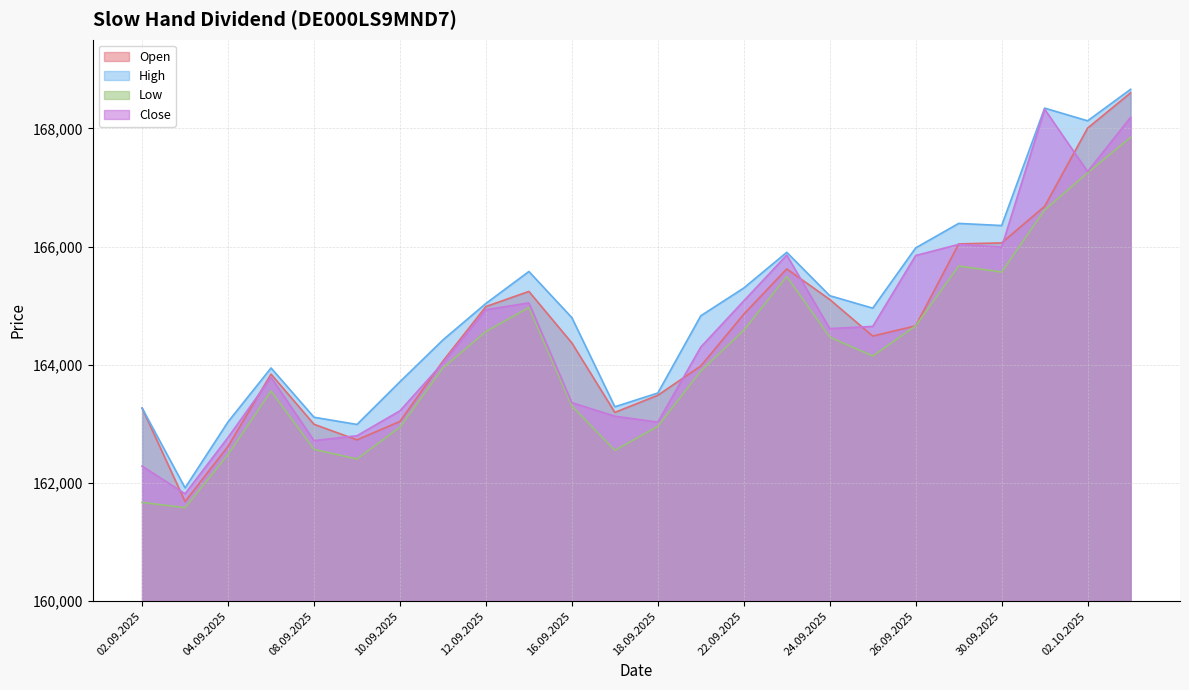

True or false: High and Open intersect in this chart.

False